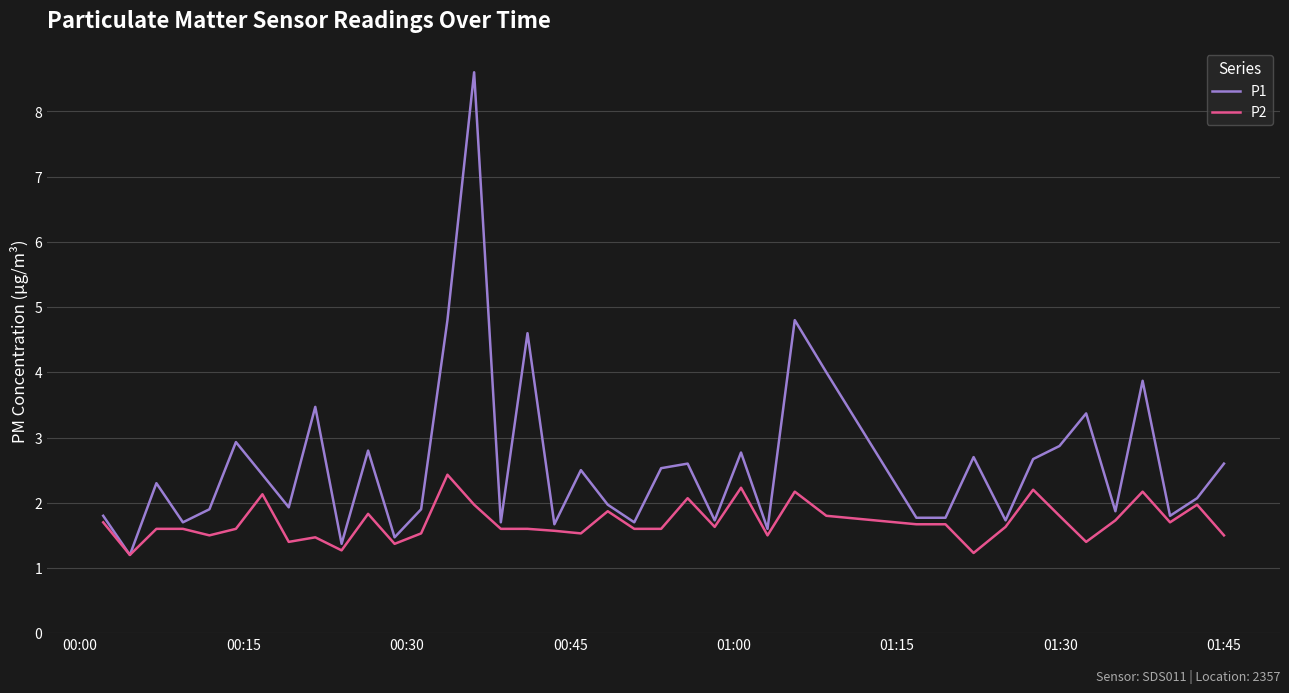

Which series has the largest total across all categories?

P1